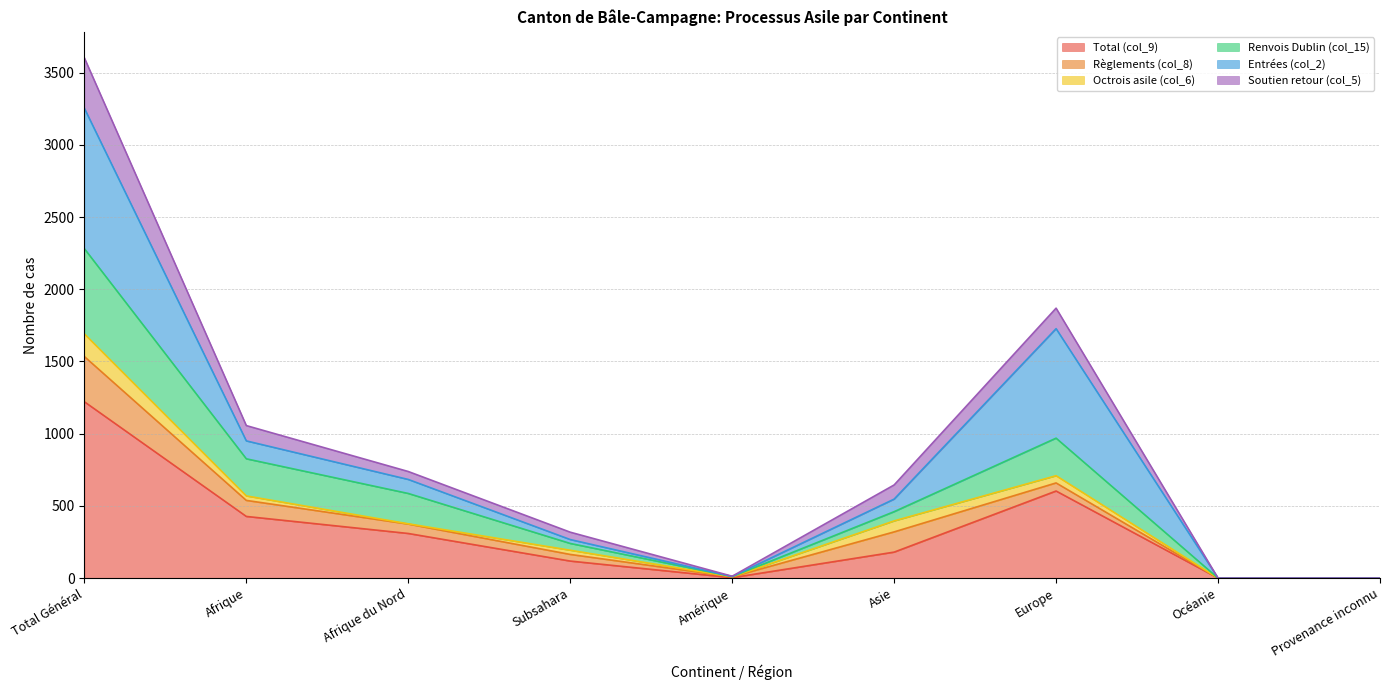

Which category has the highest value in the Total (col_9) series?

Total Général